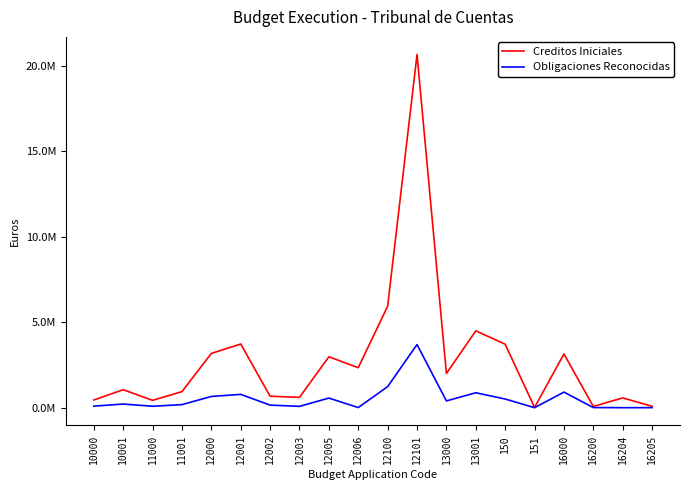

Does the chart display data point markers on the line(s)?

No